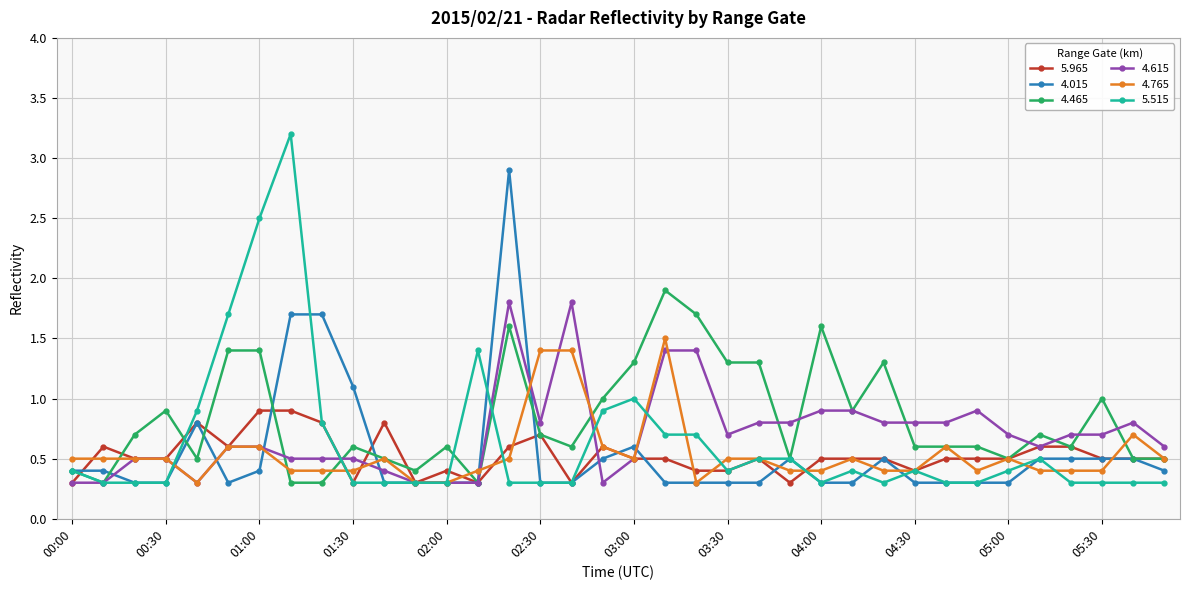

What is the lowest value of the 5.515 series?

0.3